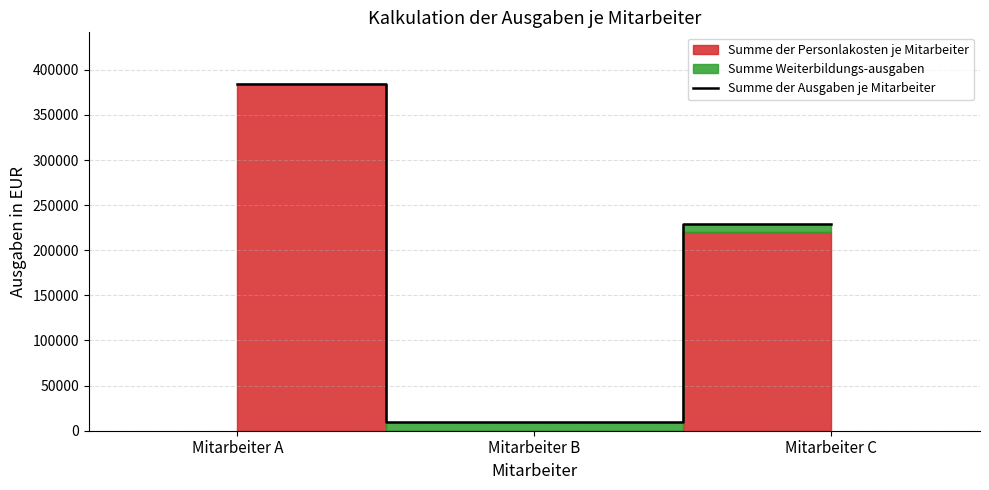

What is the change in value from Mitarbeiter A to Mitarbeiter B?

-373896